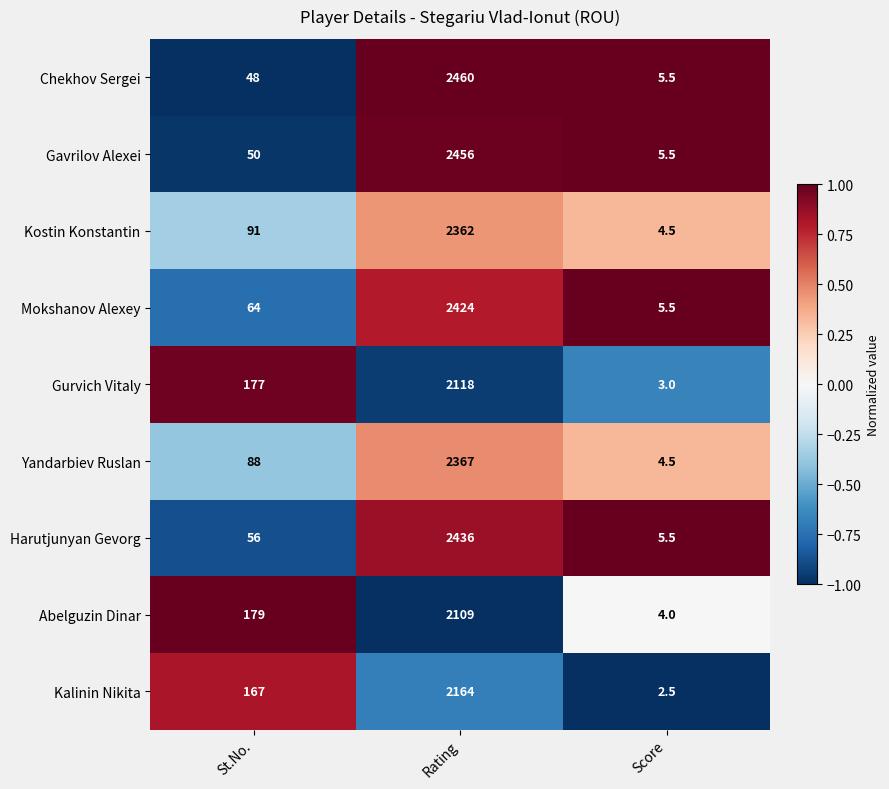

How many categories are shown in the chart?

3